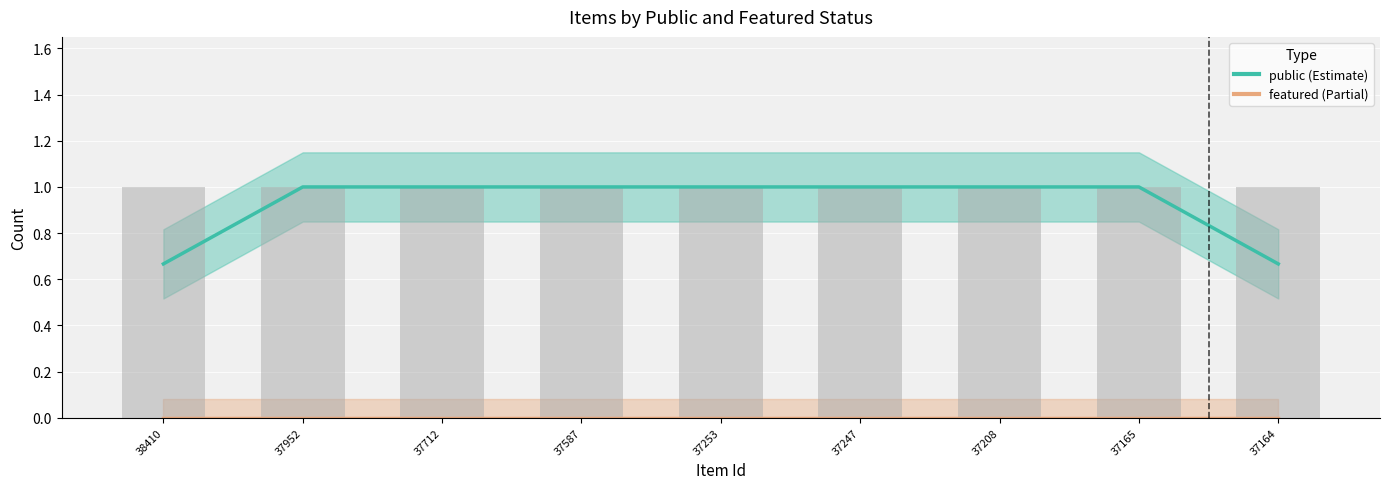

Which category has the highest value across all series?

37952